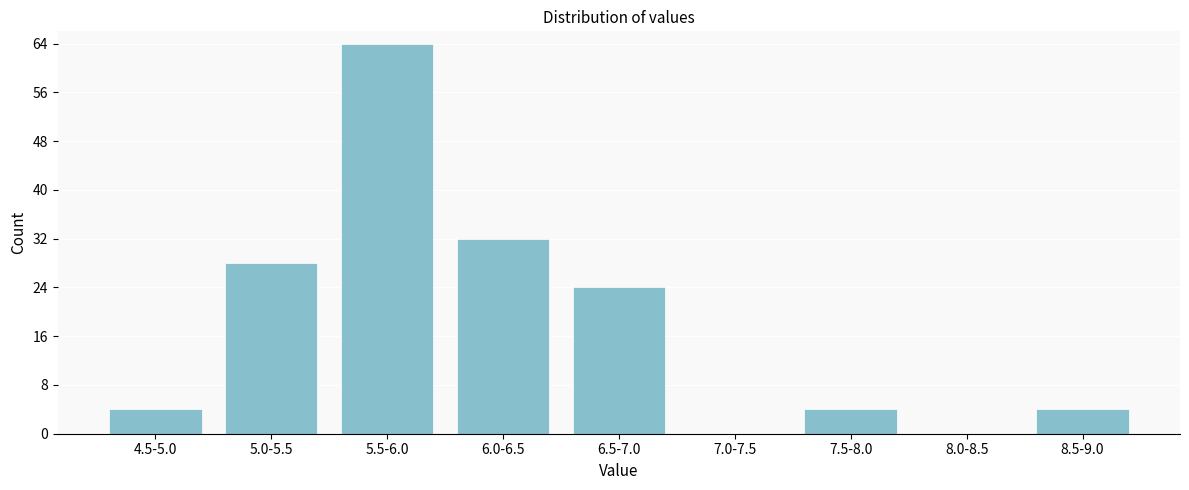

Reading left to right, list all the values displayed in this chart.

4.5-5.0=4	5.0-5.5=28	5.5-6.0=64	6.0-6.5=32	6.5-7.0=24	7.0-7.5=0	7.5-8.0=4	8.0-8.5=0	8.5-9.0=4